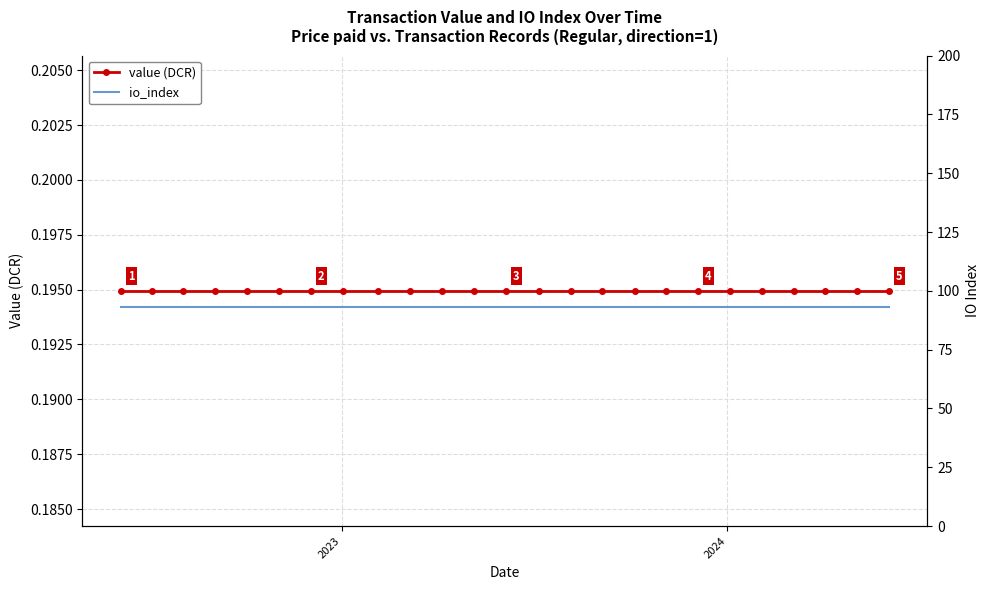

At which label is io_index closest to 93?

2023